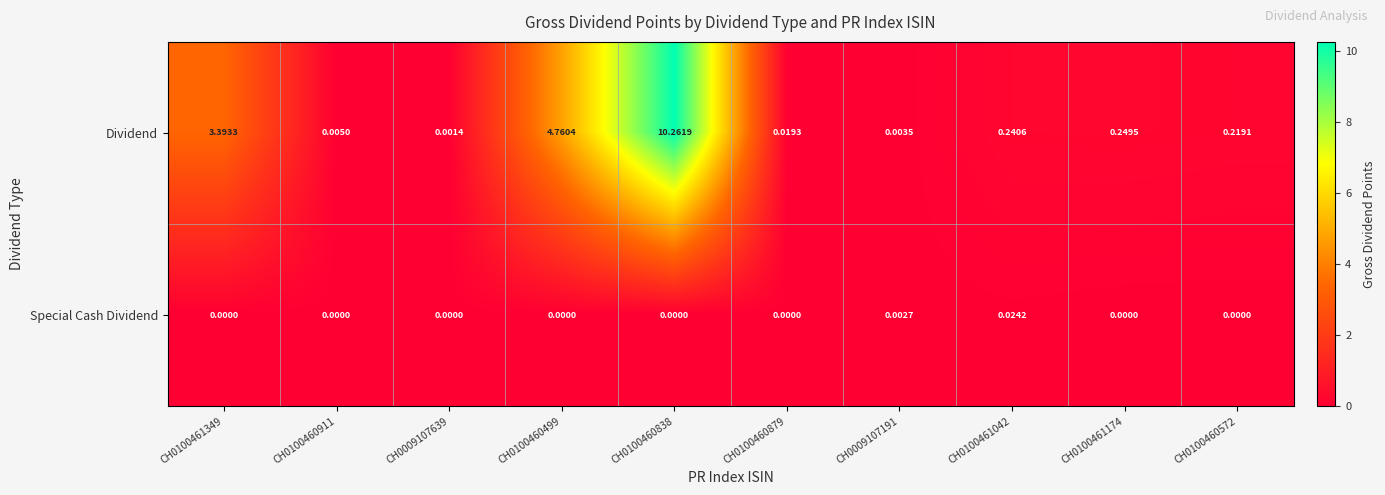

Which series has the largest total across all categories?

Dividend